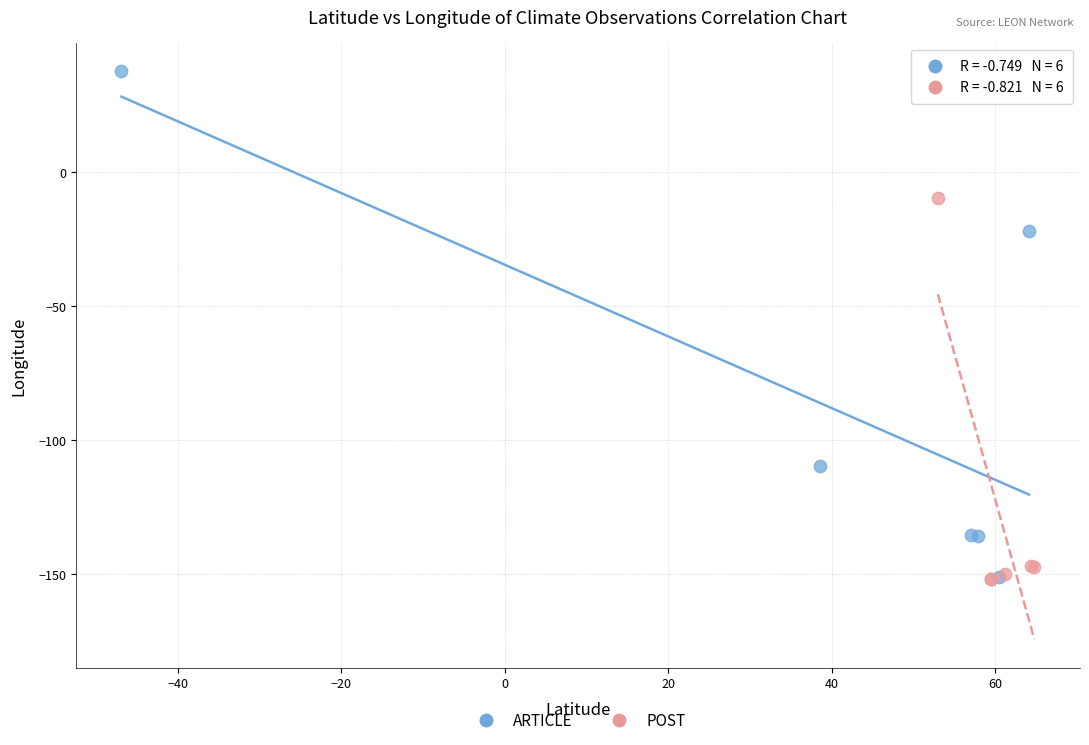

Which series has the widest spread of Y values?

ARTICLE